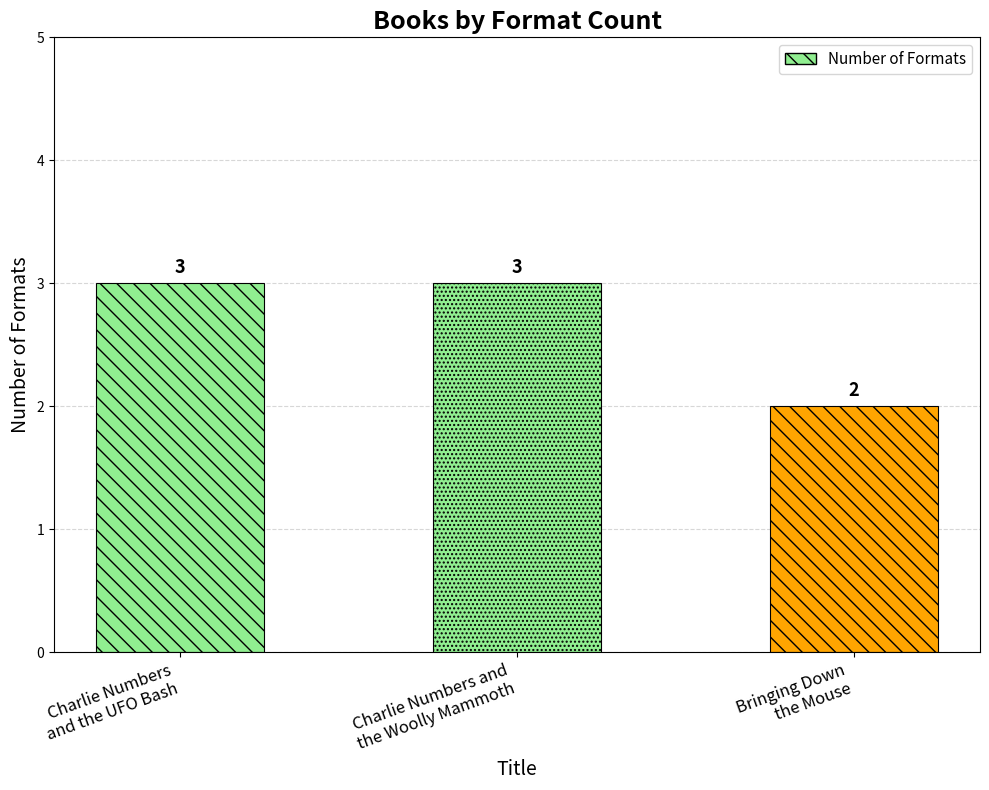

At which category does the chart reach its minimum across all series?

Bringing Down
the Mouse